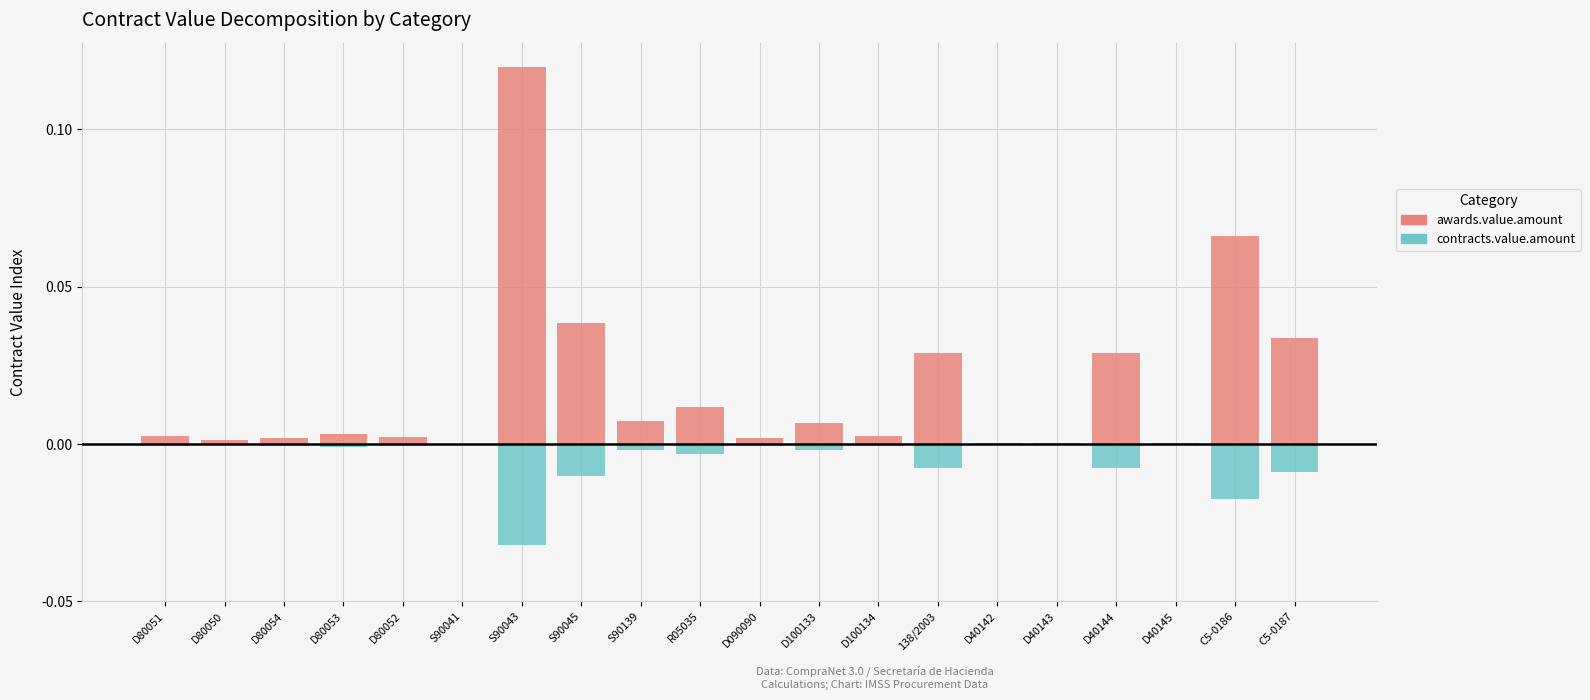

Which series changed the most between R05035 and D100134?

awards.value.amount